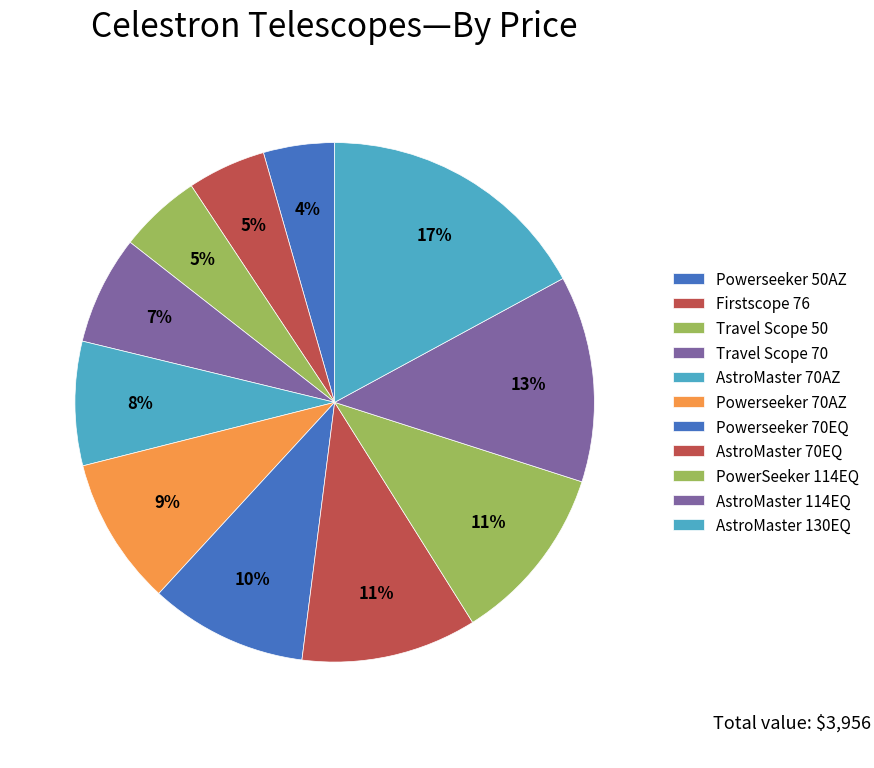

To the nearest percent, what is the combined percentage of AstroMaster 70AZ and Firstscope 76?

13%